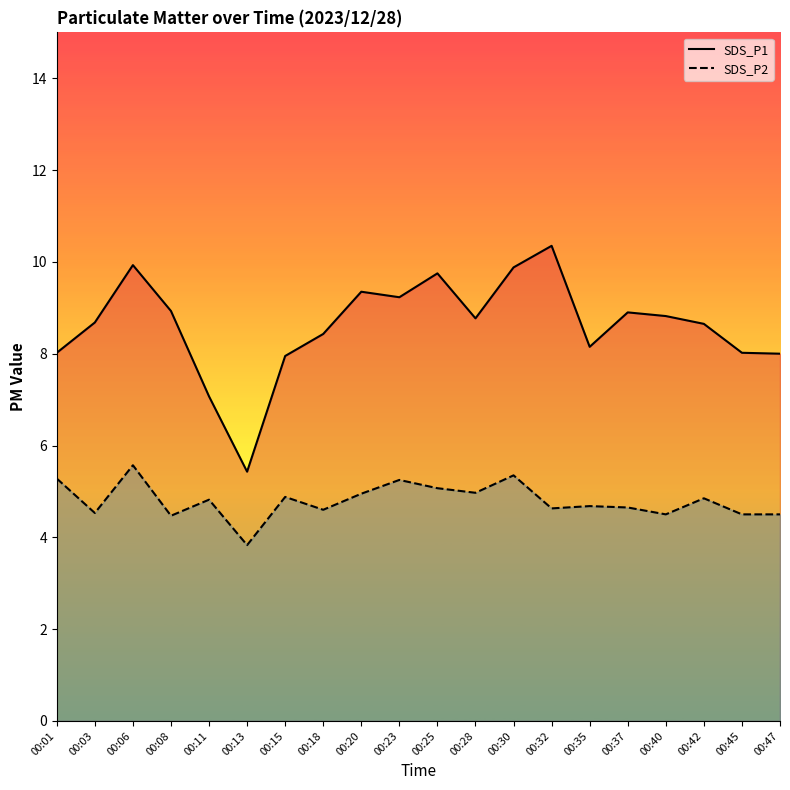

True or false: SDS_P2 line and SDS_P1 line intersect in this chart.

False